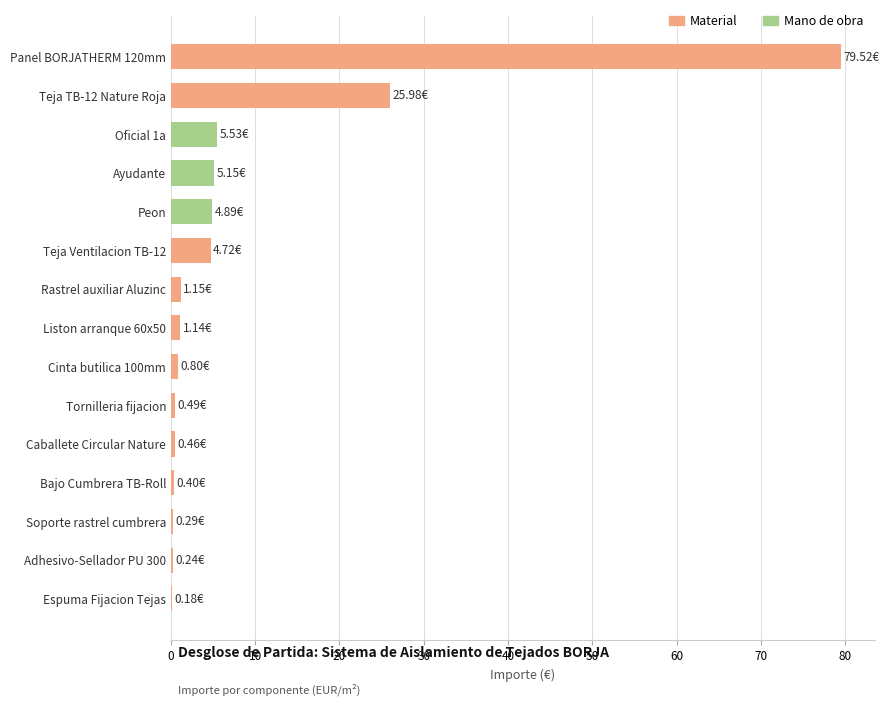

What is the change in value from Teja TB-12 Nature Roja to Ayudante?

-20.8